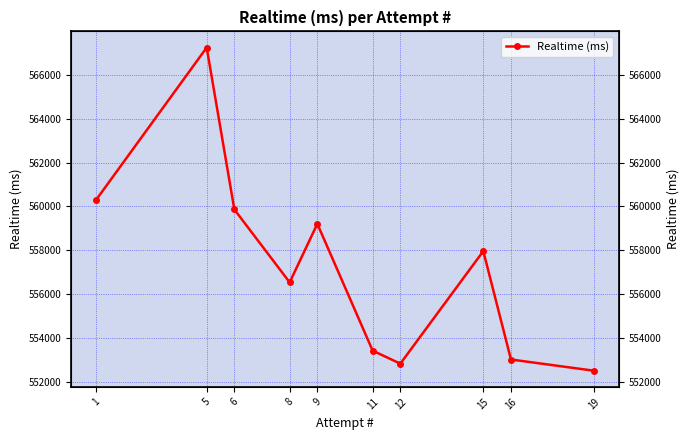

What is the ratio of the value at 19 to the value at 15?

1.0